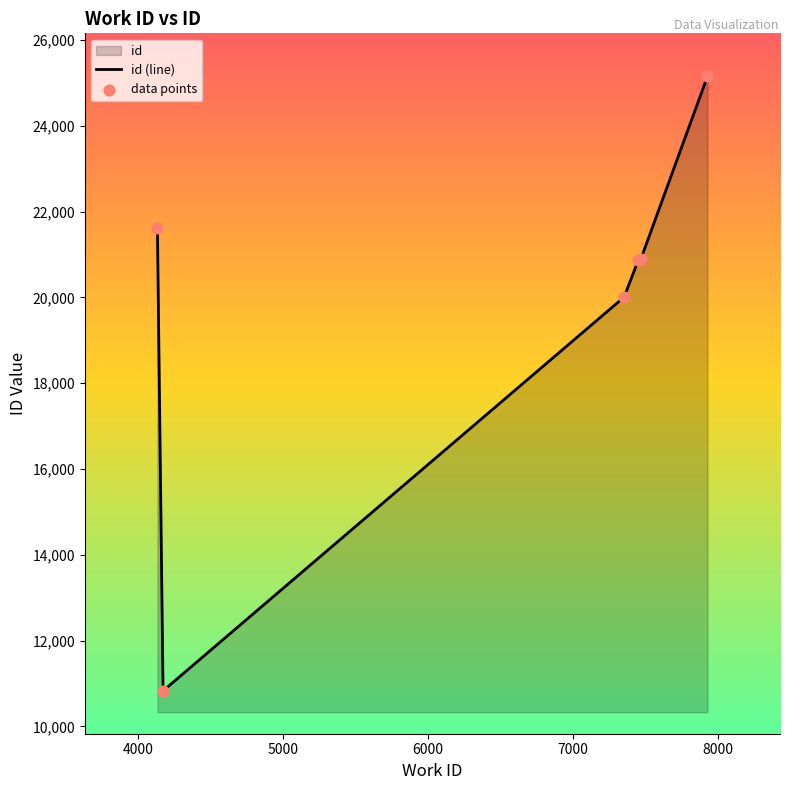

Which series contains the lowest Y value?

id (line)